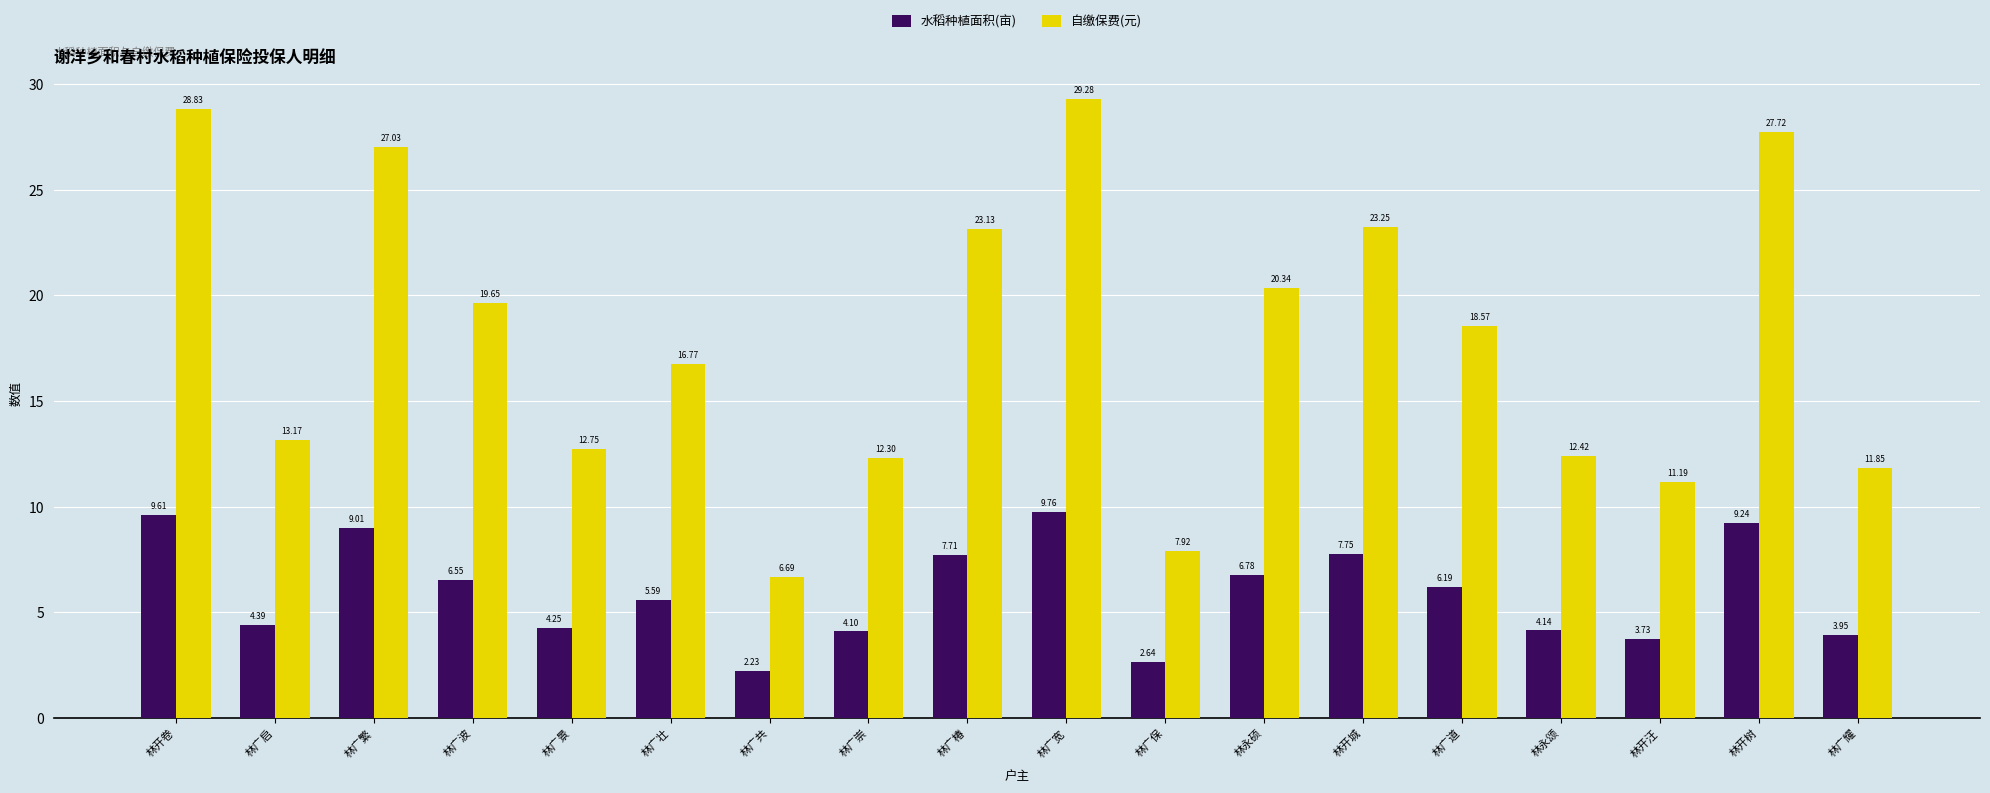

Which series has the largest total across all categories?

自缴保费(元)